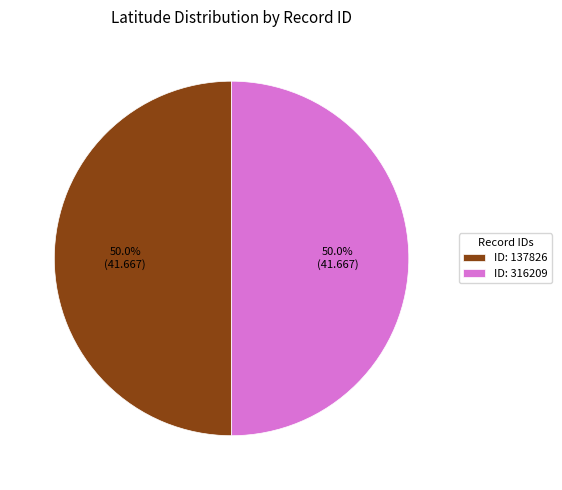

Approximately how many times larger is the value at ID: 316209 compared to ID: 137826?

1.0